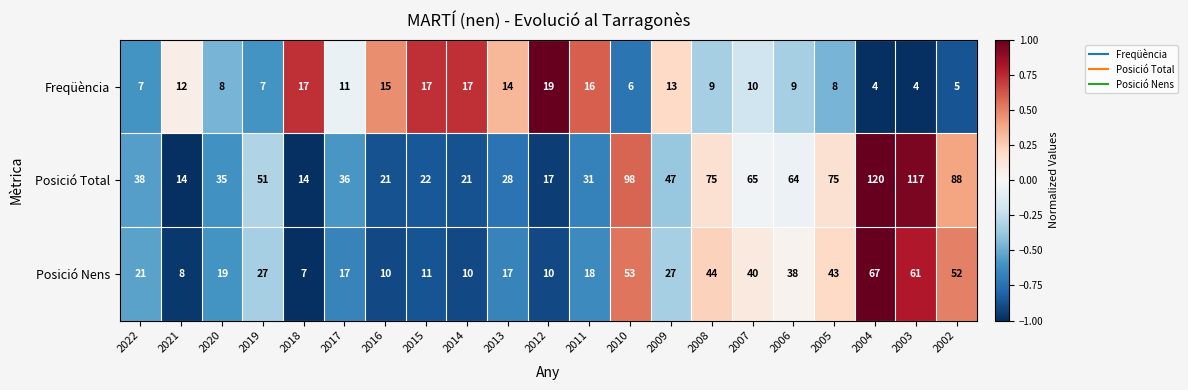

How many data points in Freqüència are less than 10?

10